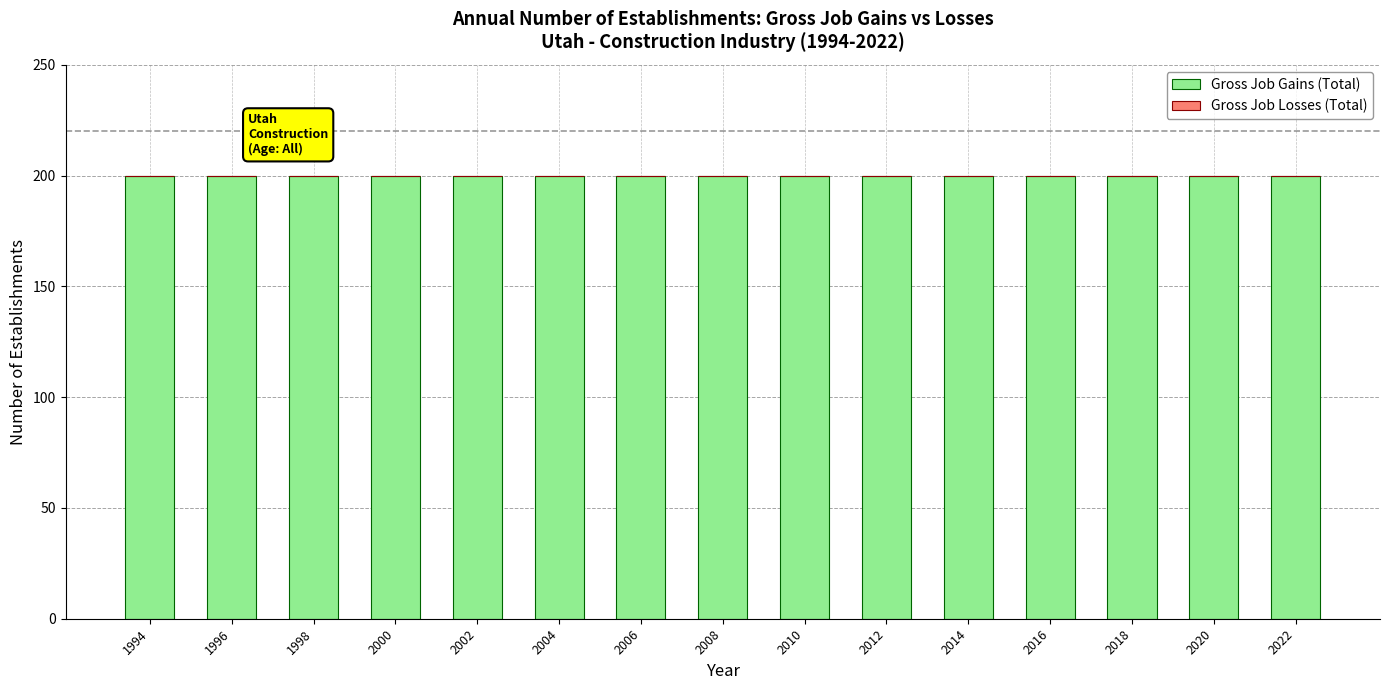

Which label corresponds to the largest value in the chart?

1994